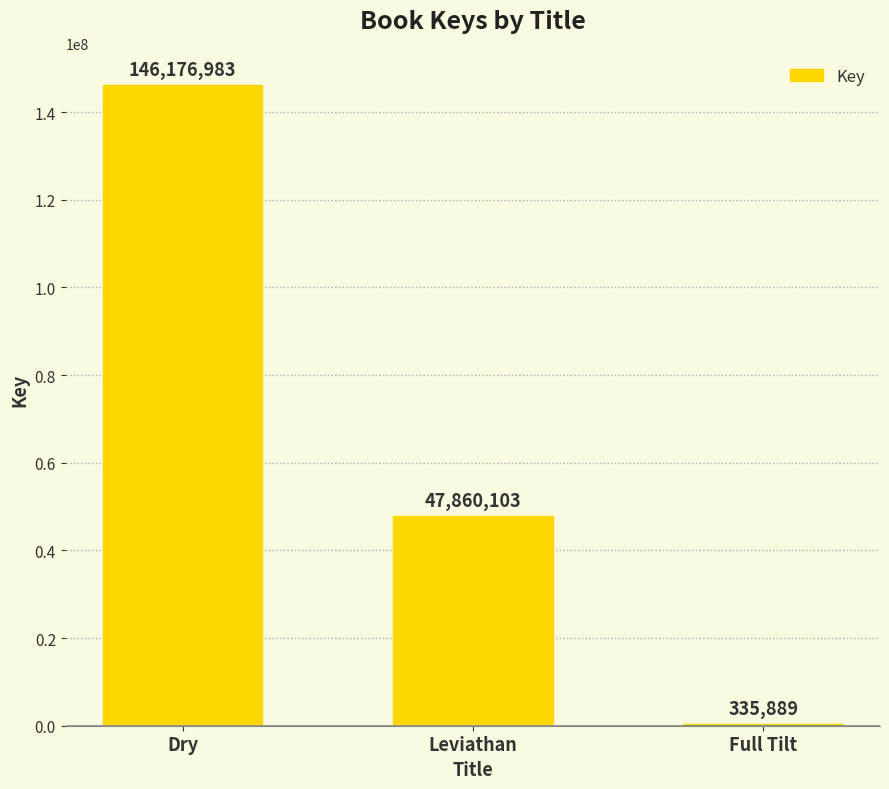

Does the chart contain stacked bars?

No